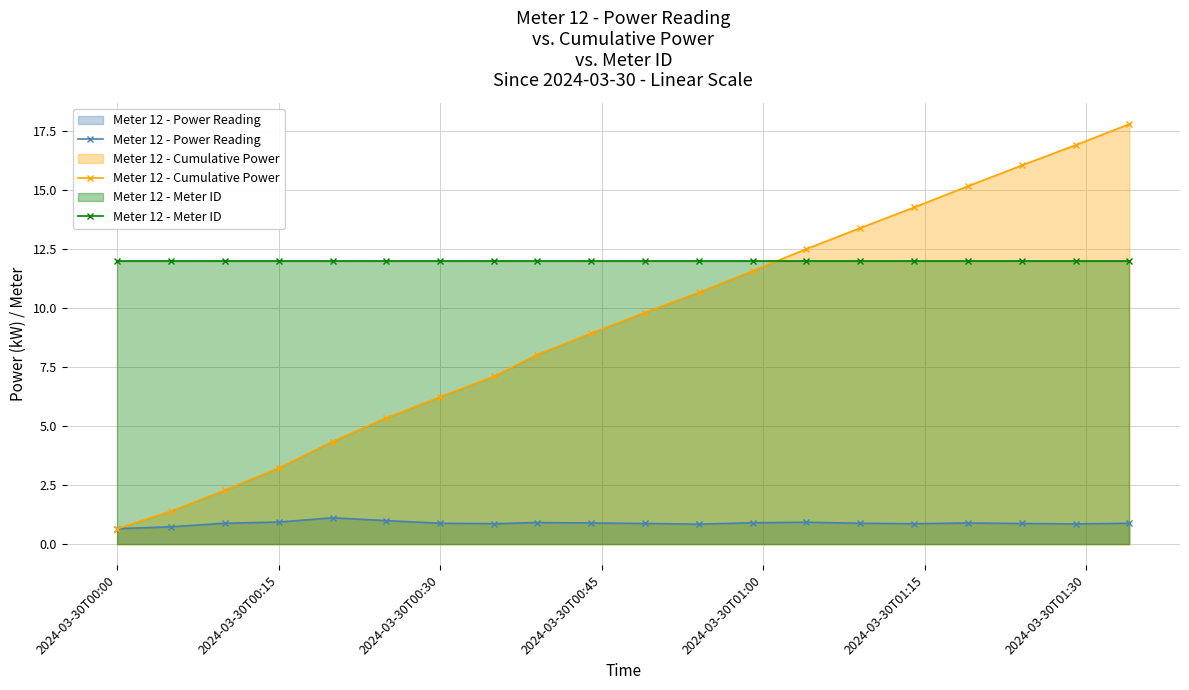

True or false: Meter 12 - Cumulative Power and Meter 12 - Power Reading cross at least once.

False